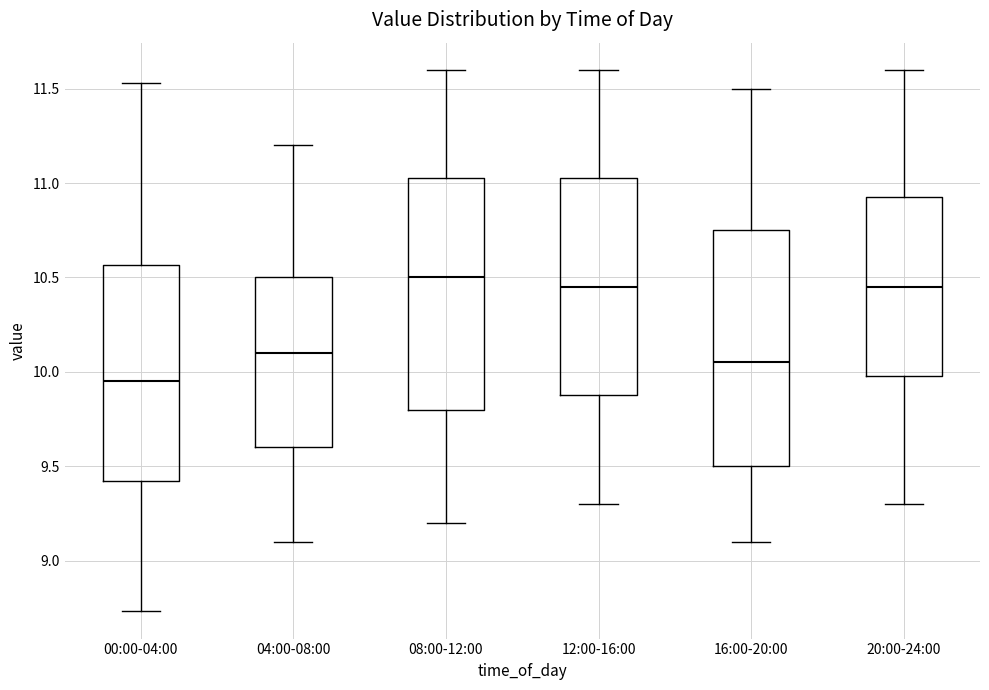

Reading left to right, read every box against the y-axis: the position of its median line, the range the box covers, and the ends of its whiskers. The values are not printed on the chart, so give them approximately, as read against the axis.

00:00-04:00: median 9.95, box 9.40 to 10.55, whiskers 8.75 to 11.55
04:00-08:00: median 10.10, box 9.60 to 10.50, whiskers 9.10 to 11.20
08:00-12:00: median 10.50, box 9.80 to 11.05, whiskers 9.20 to 11.60
12:00-16:00: median 10.45, box 9.90 to 11.05, whiskers 9.30 to 11.60
16:00-20:00: median 10.05, box 9.50 to 10.75, whiskers 9.10 to 11.50
20:00-24:00: median 10.45, box 10.00 to 10.95, whiskers 9.30 to 11.60